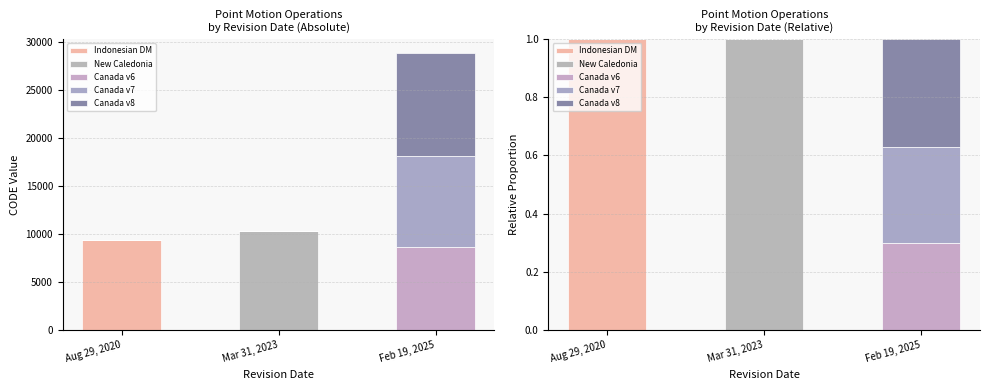

What is the difference between the highest and lowest values at Feb 19, 2025?

0.4